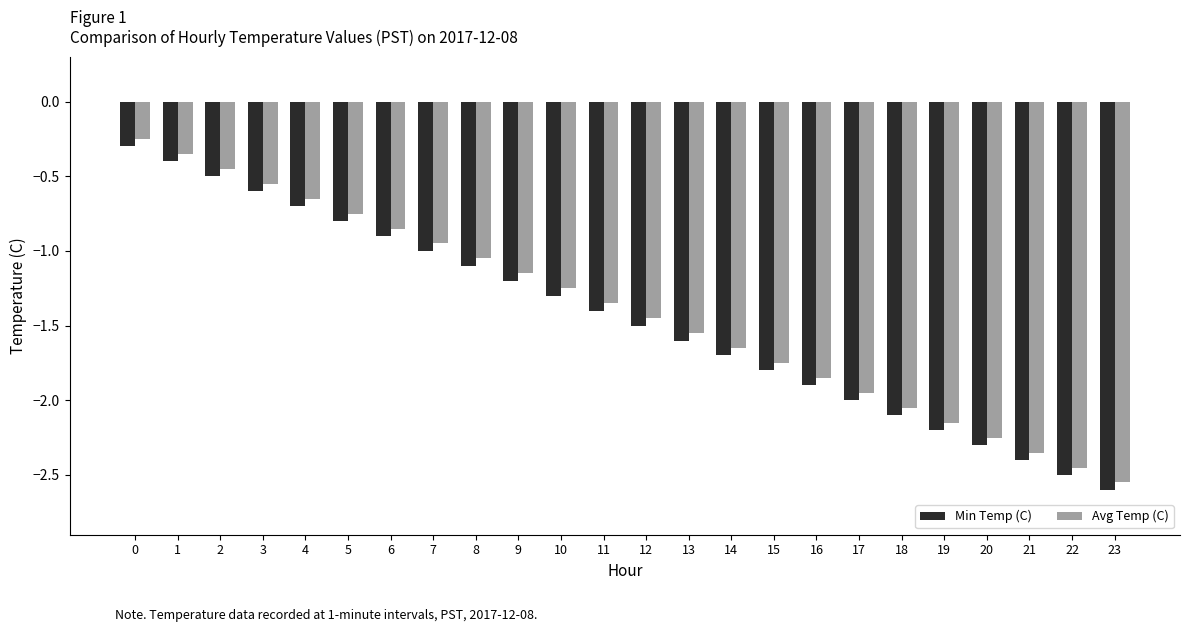

The Min Temp (C) series shows -0.5 at 2. True or false?

True